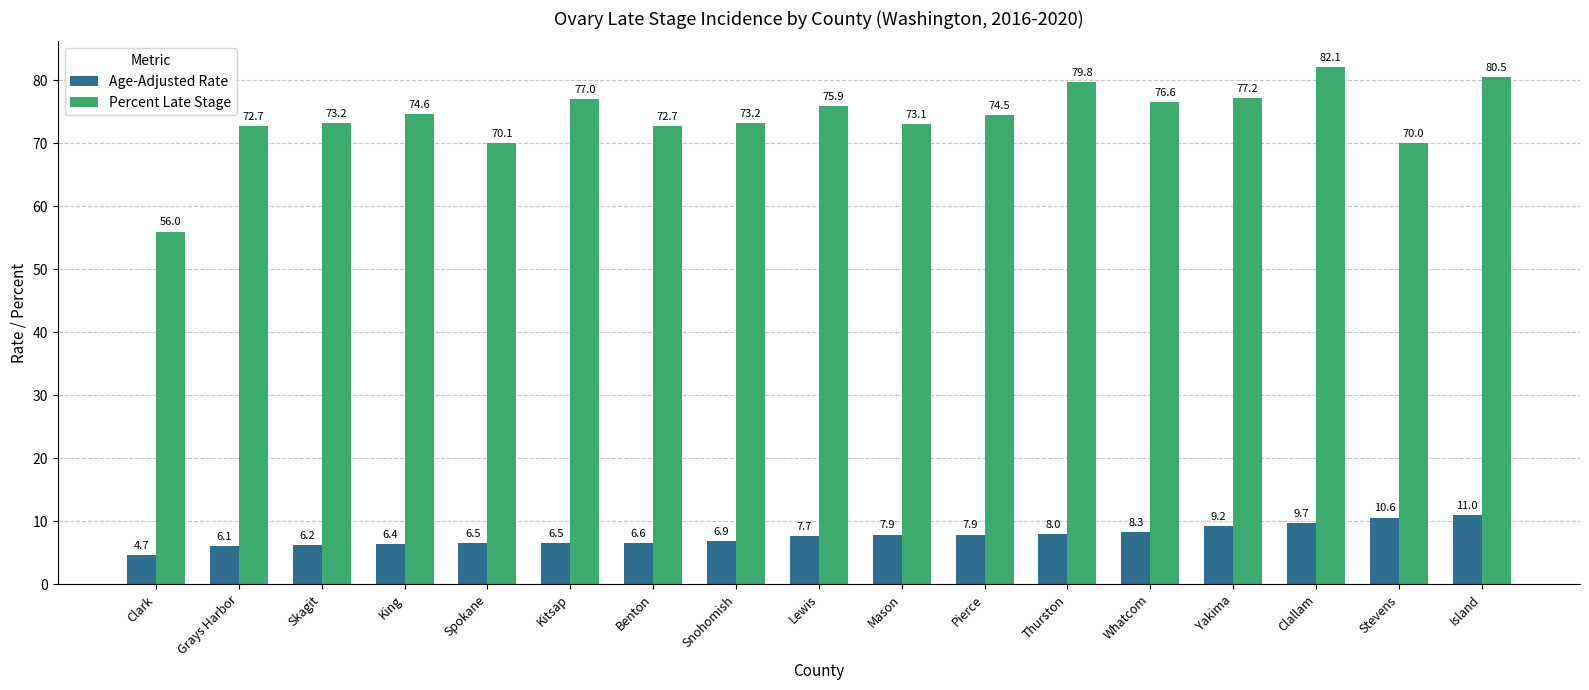

True or false: Age-Adjusted Rate has a value of 9.9 at Skagit.

False